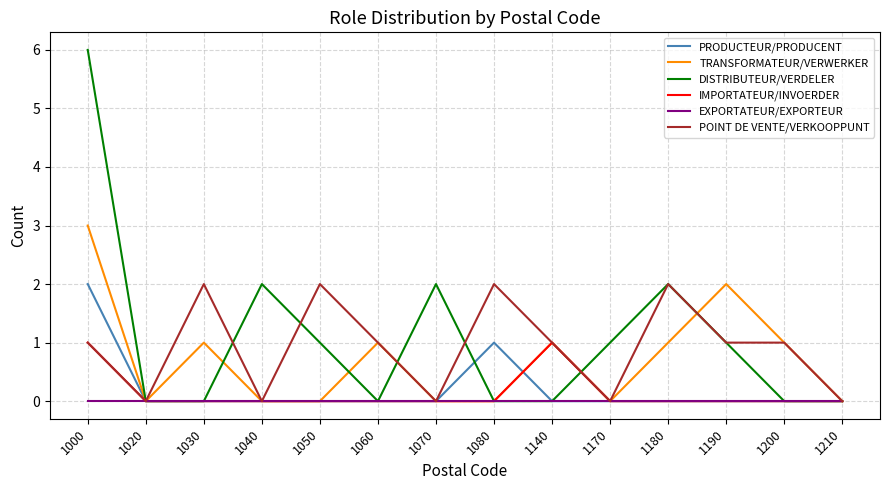

At which category is the sum across all series the highest?

1000